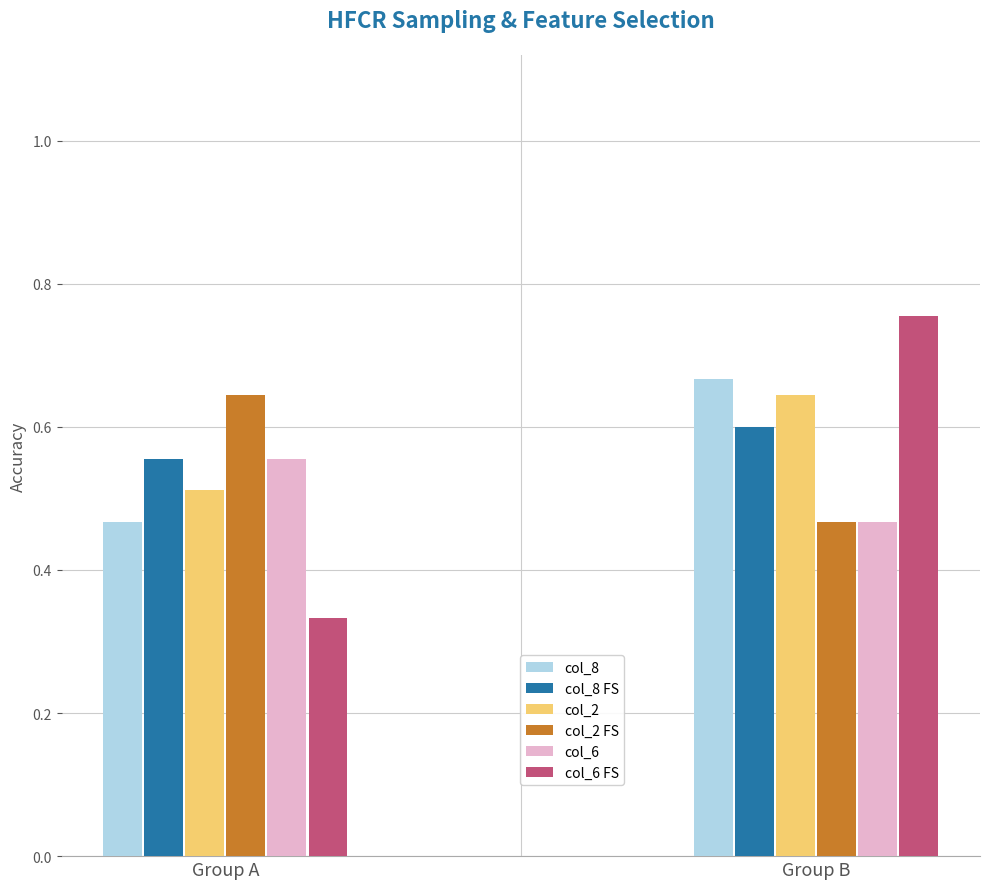

At how many categories does at least one series exceed 0?

2